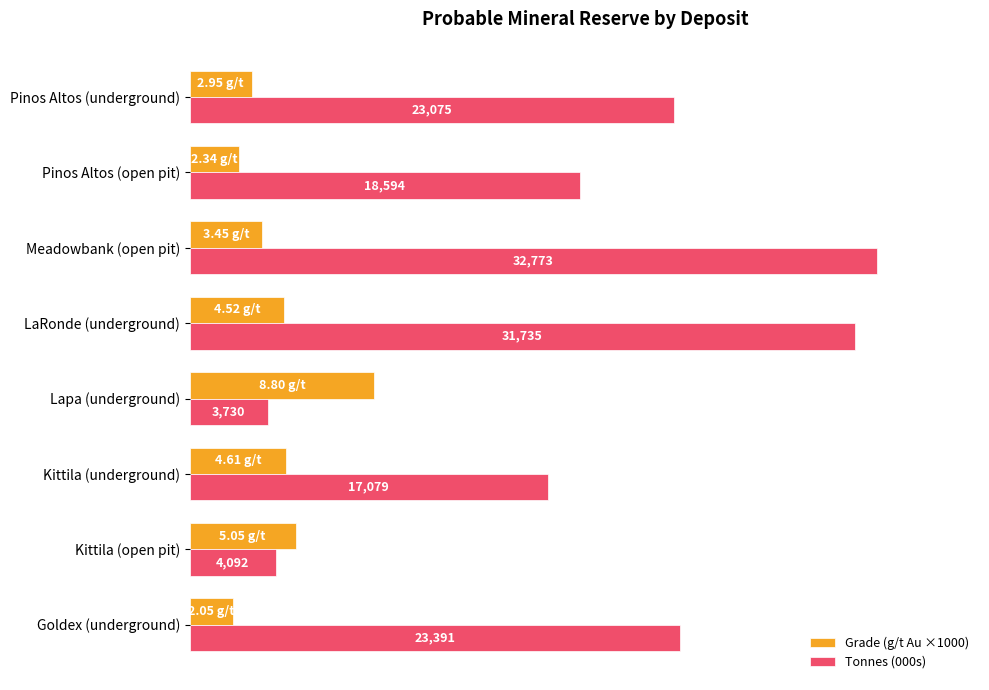

List the series in order of their peak value, lowest first.

Grade (g/t Au ×1000), Tonnes (000s)